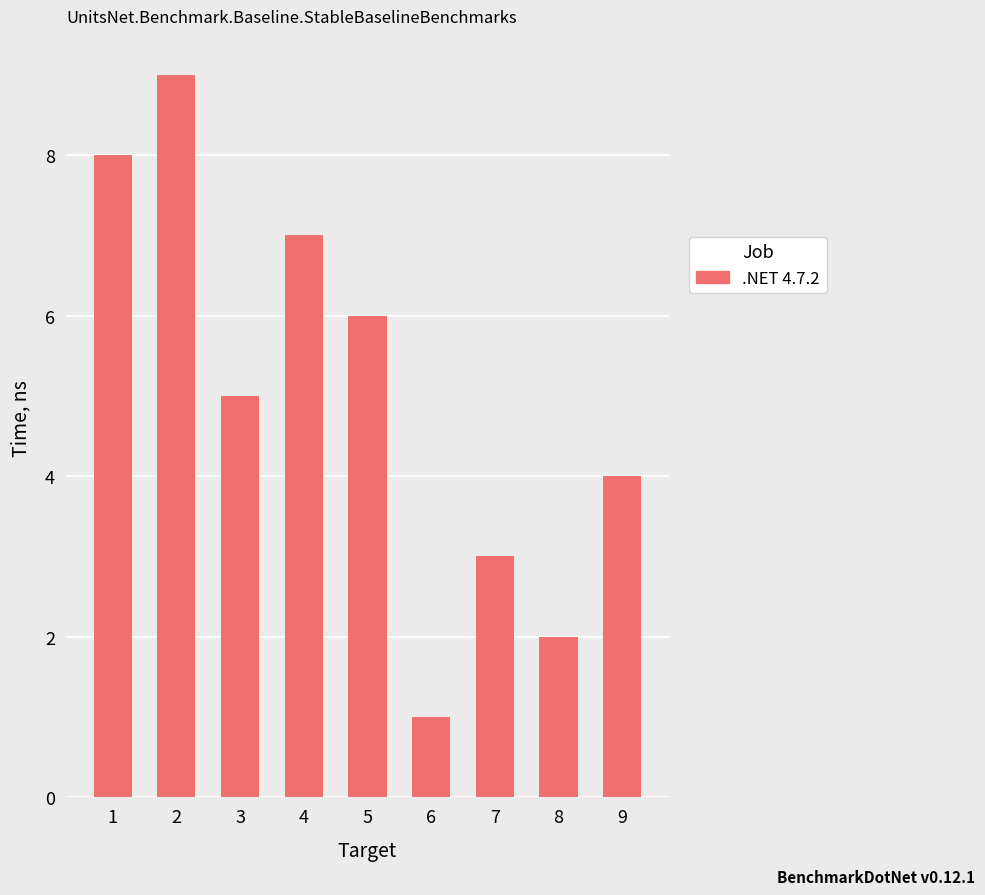

What is the average value?

5